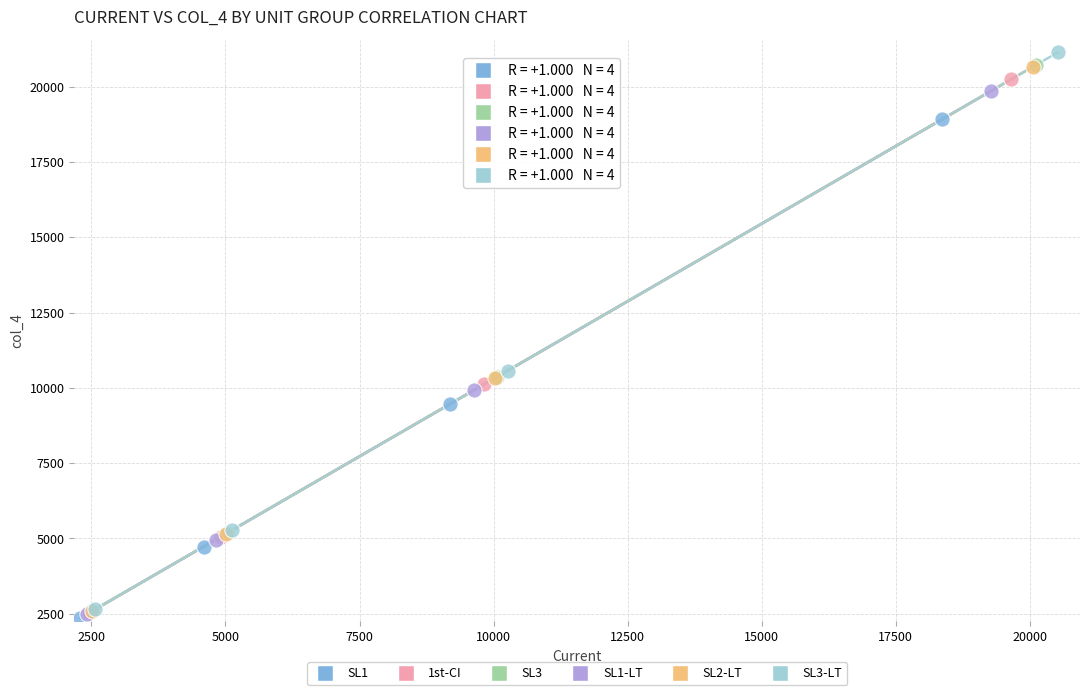

What are all the series names shown in the legend?

SL1, 1st-CI, SL3, SL1-LT, SL2-LT, SL3-LT